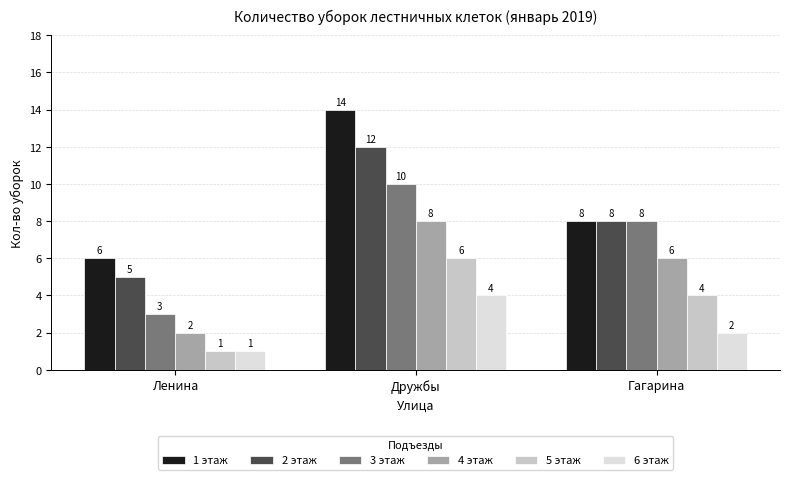

What is the average value of the 1 этаж series?

9